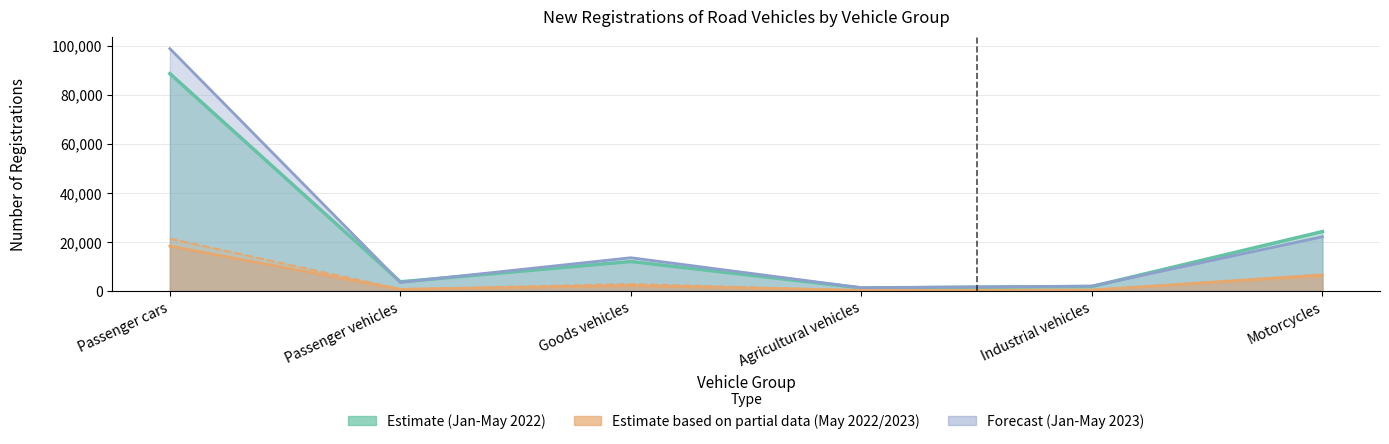

Which category has the highest value in the Jan-May 2022 series?

Passenger cars